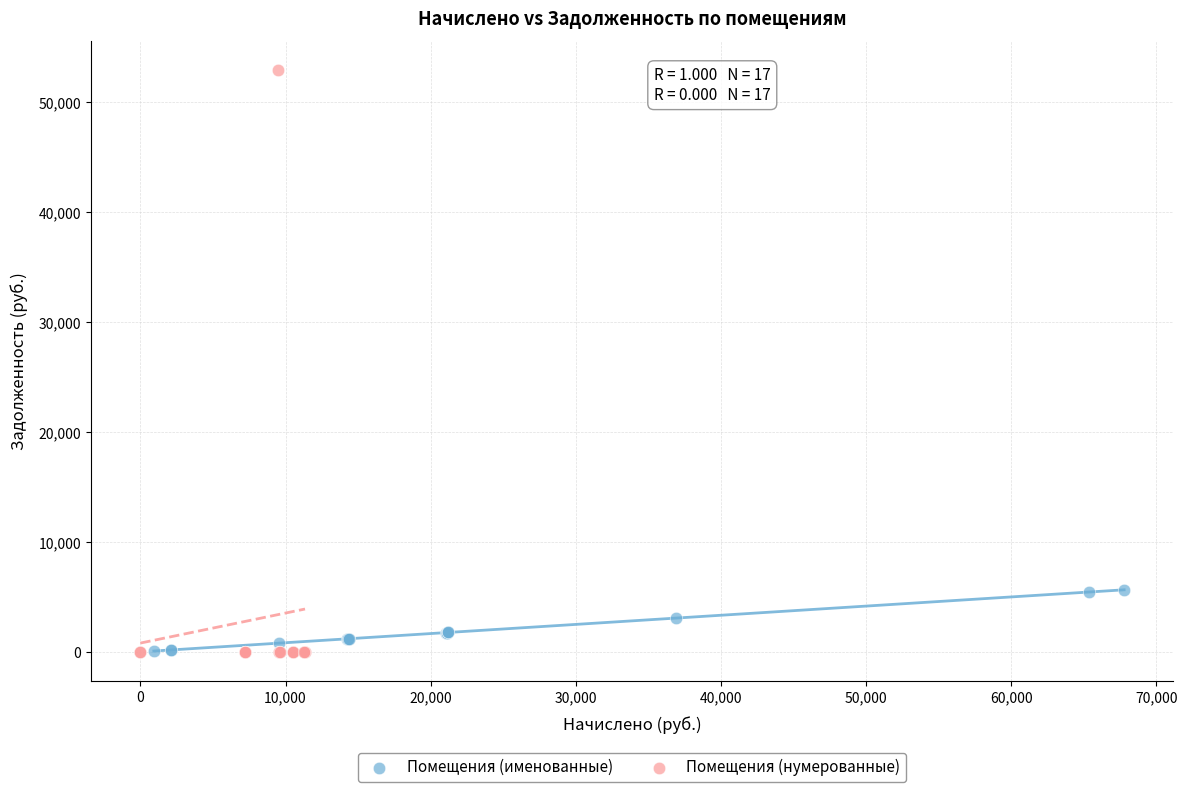

Which series has the widest spread of Y values?

Помещения (нумерованные)